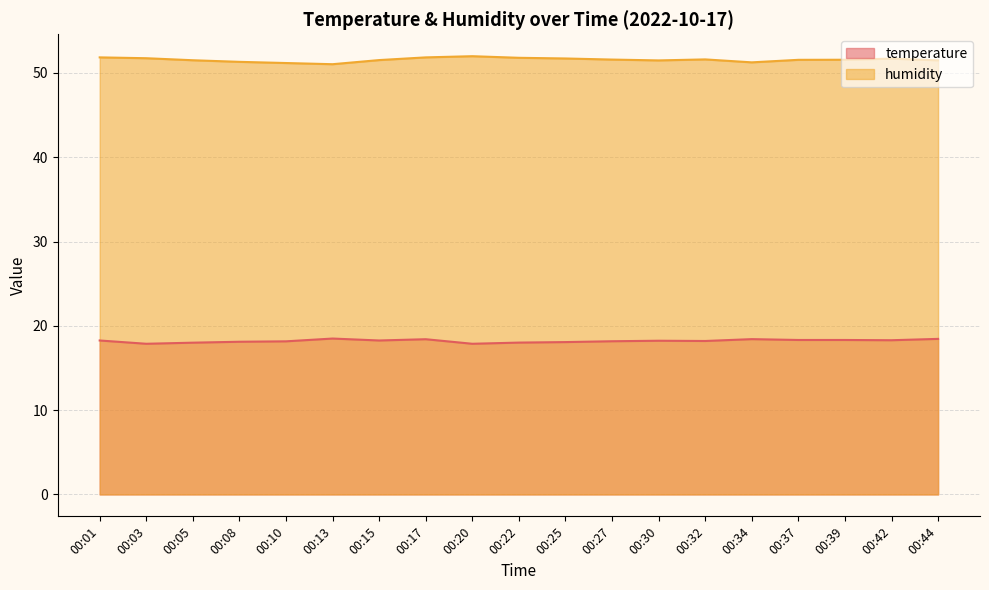

True or false: temperature and humidity intersect in this chart.

False